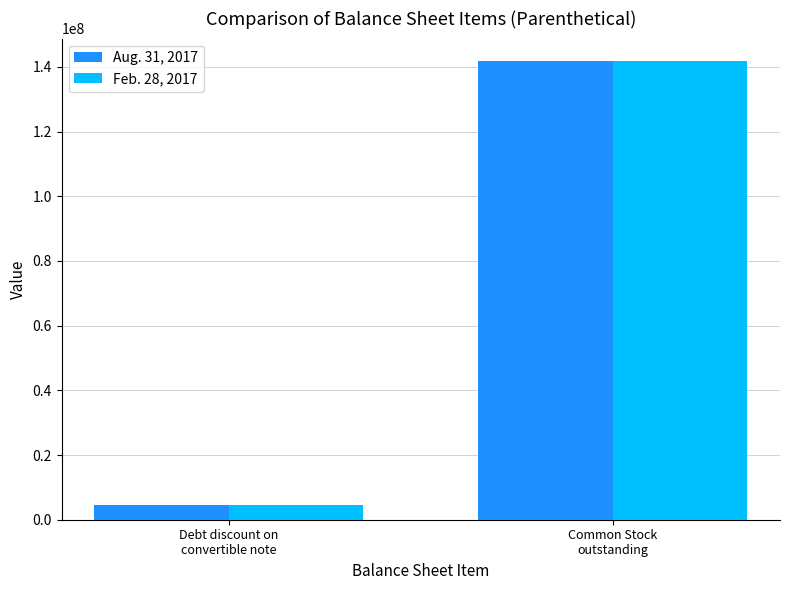

What is the difference between the maximum and minimum values in the Feb. 28, 2017 series?

136984816